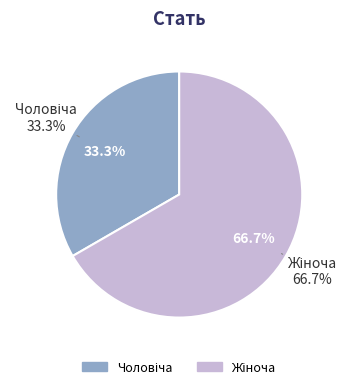

Which category has the biggest portion of the pie?

Жіноча